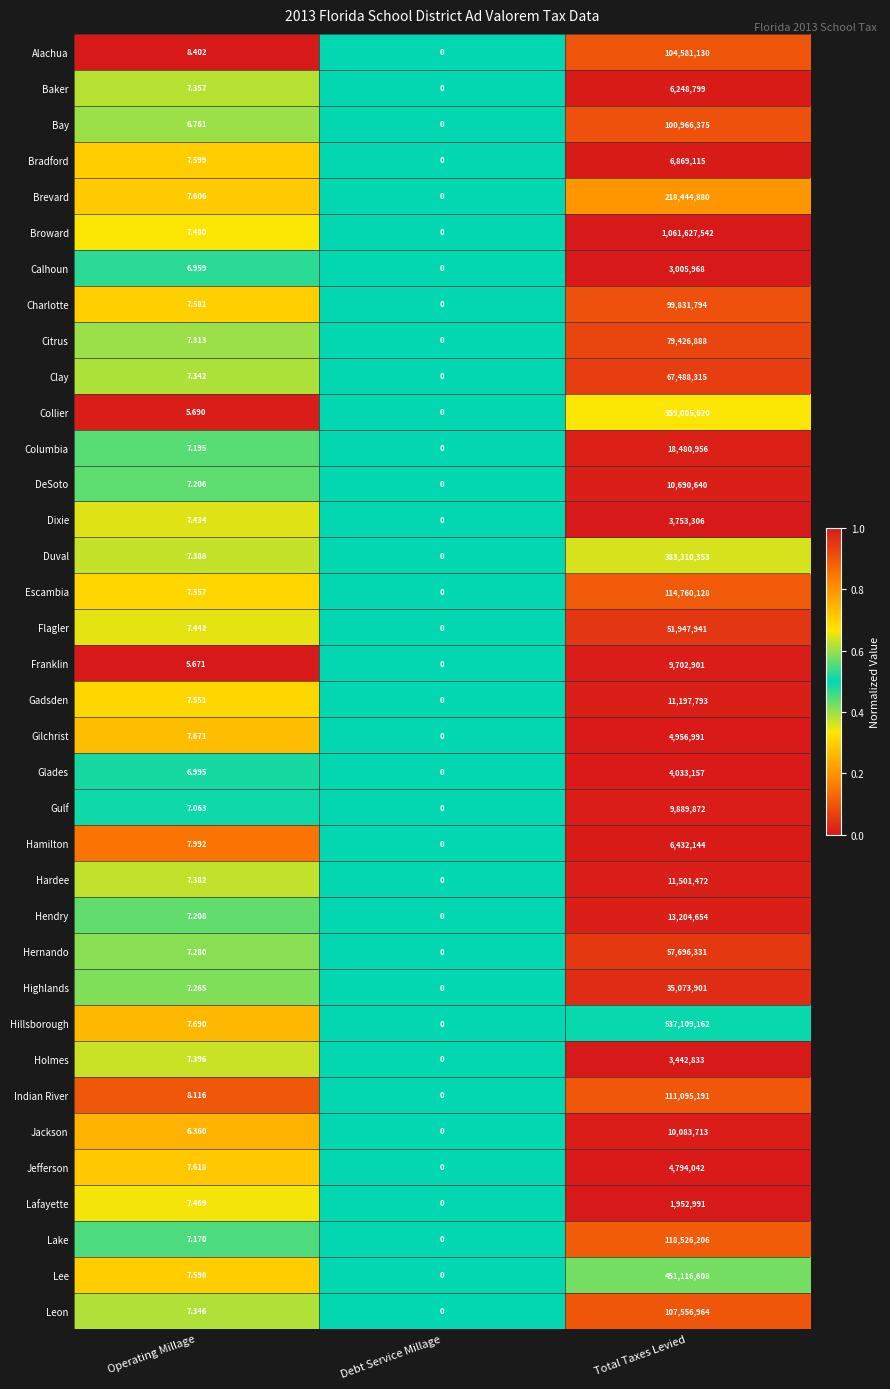

Is the value of Columbia at Debt Service Millage greater than the value of Lee at Total Taxes Levied?

No